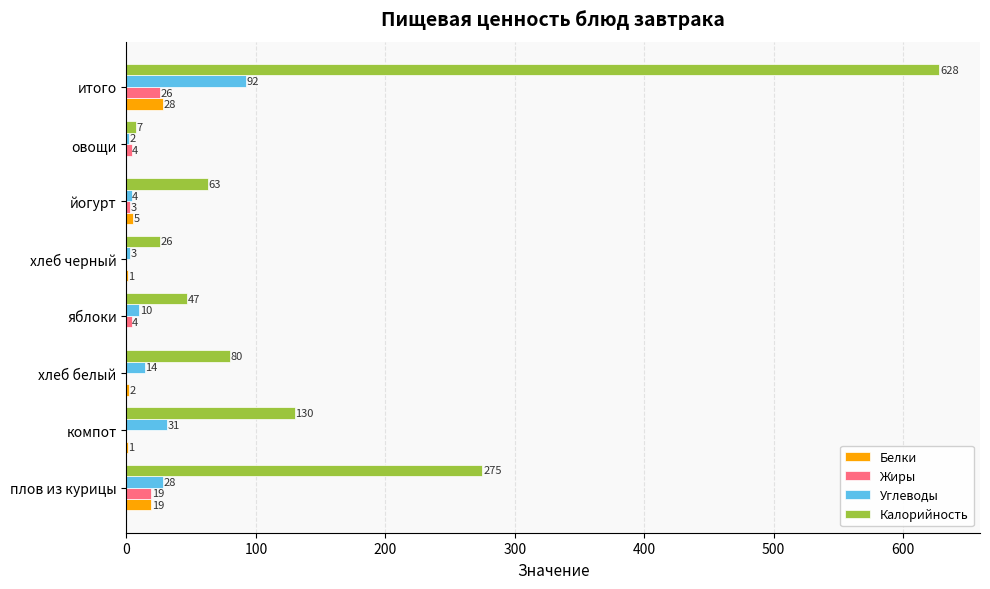

True or false: Углеводы has a value of 14 at хлеб белый.

True